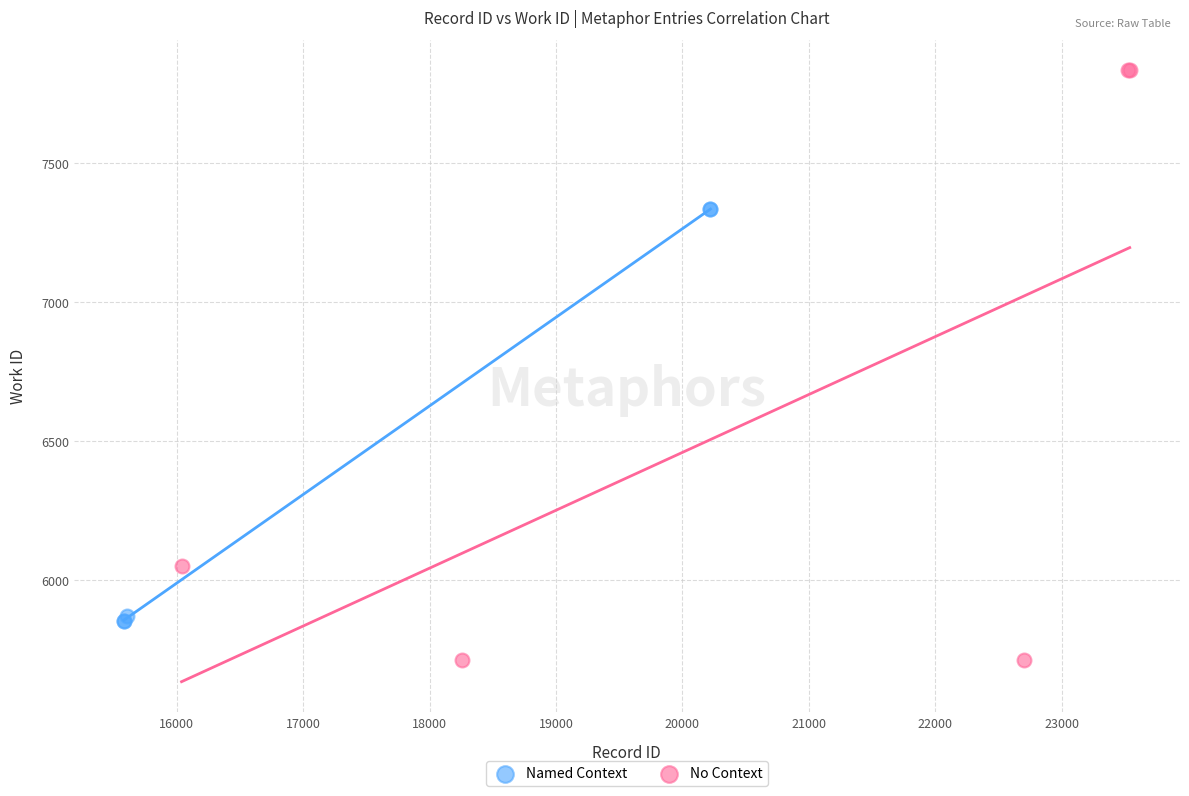

Which series has the widest spread of Y values?

No Context